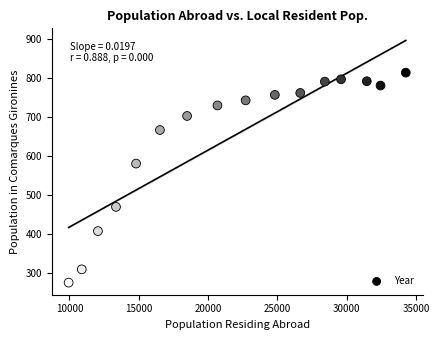

What is the range of X values (max minus min)?

24326